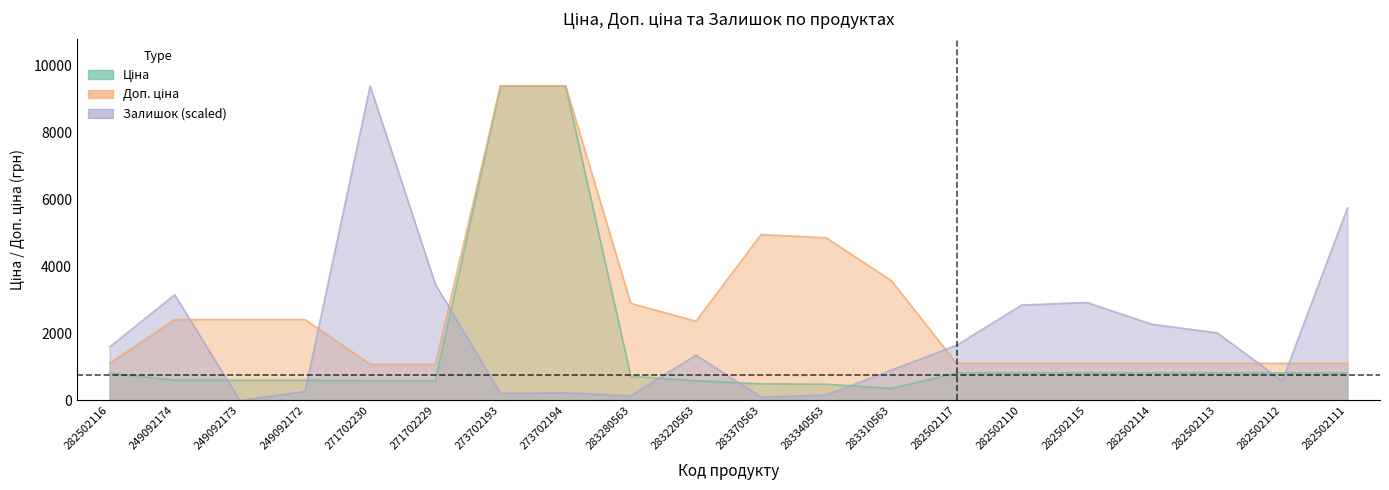

At how many categories does at least one series exceed 1225?

19